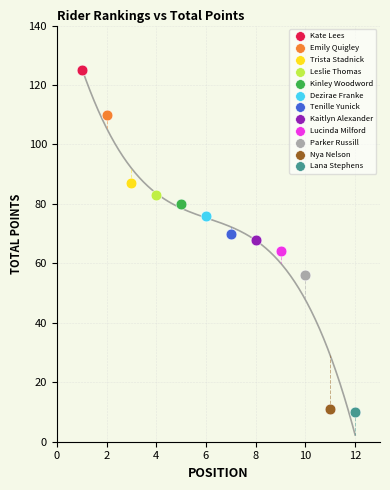

What are all the series names shown in the legend?

Kate Lees, Emily Quigley, Trista Stadnick, Leslie Thomas, Kinley Woodword, Dezirae Franke, Tenille Yunick, Kaitlyn Alexander, Lucinda Milford, Parker Russill, Nya Nelson, Lana Stephens